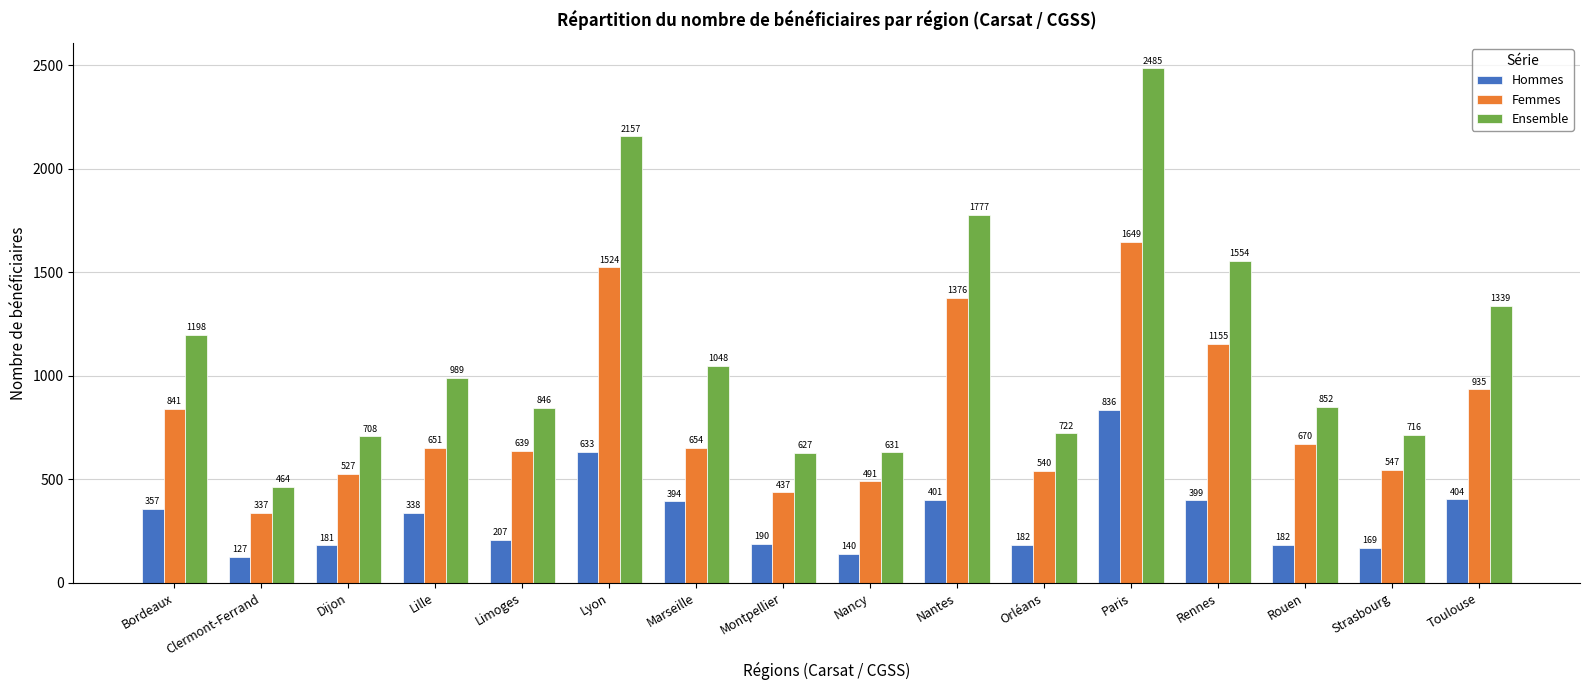

What is the sum of the Femmes values at Toulouse and Dijon?

1462